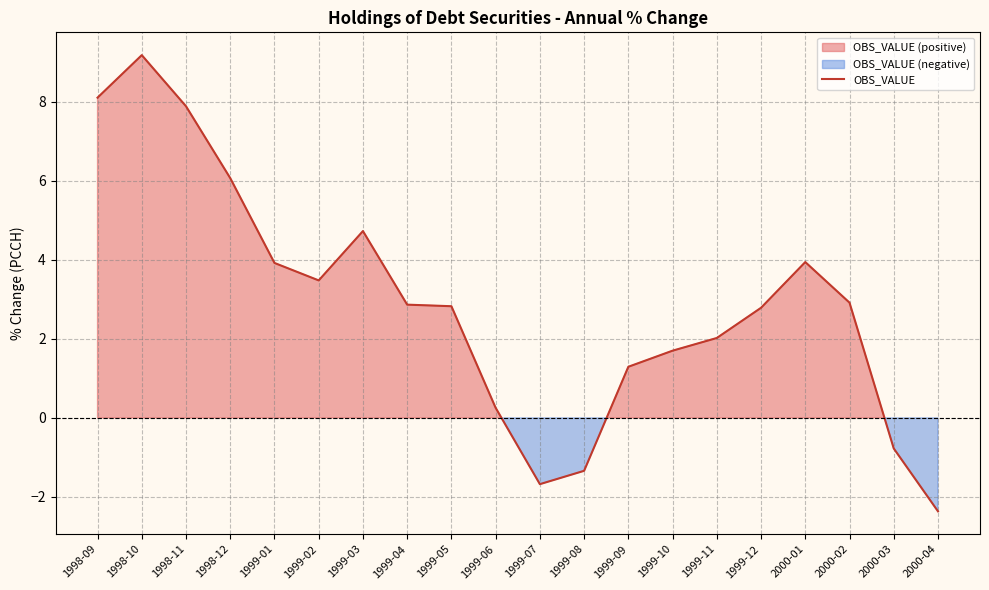

At which category does the chart reach its peak across all series?

1998-10